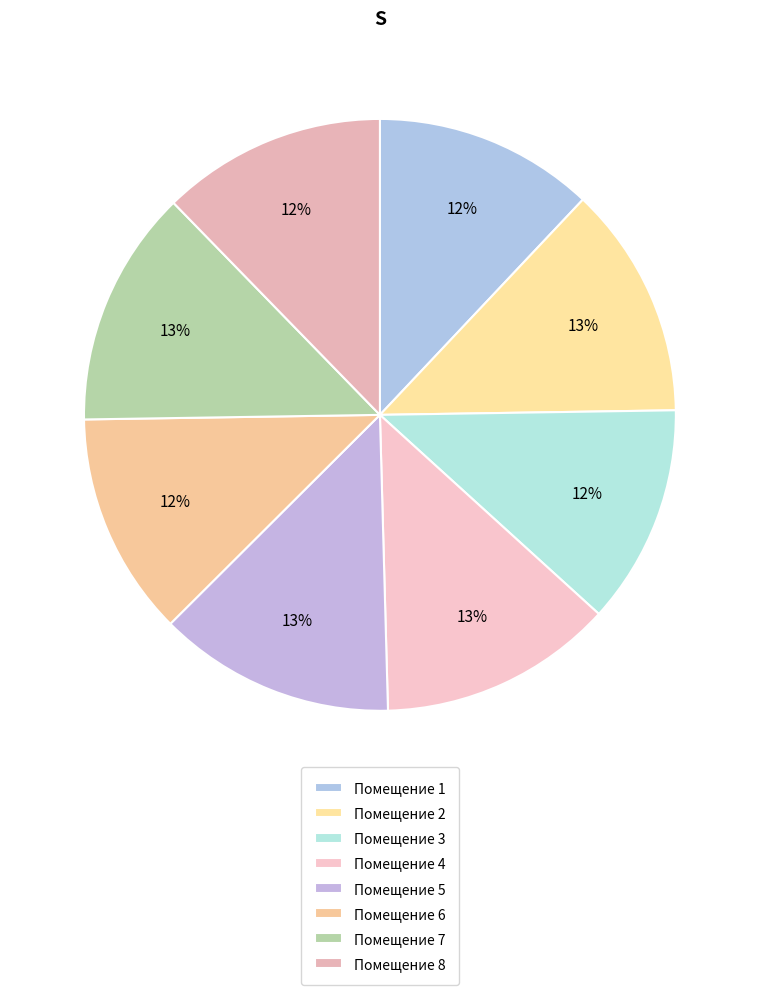

What is the smallest slice in the pie chart?

3